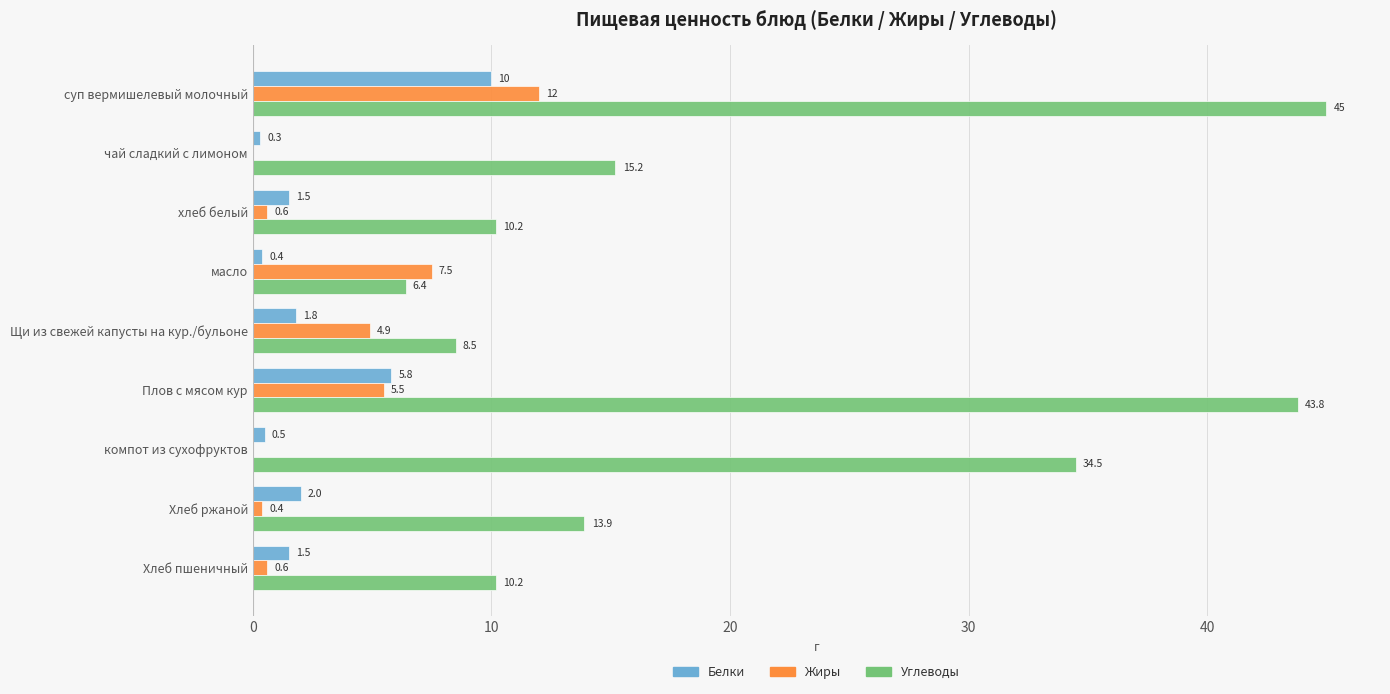

The Жиры series shows 4.9 at Щи из свежей капусты на кур./бульоне. True or false?

True